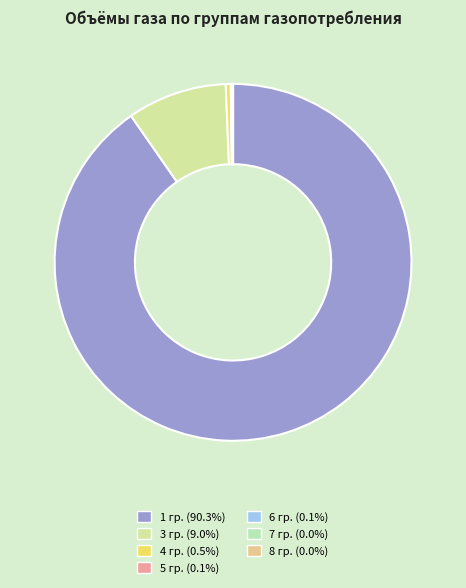

Rank the categories by value from lowest to highest.

7 гр., 8 гр., 6 гр., 5 гр., 4 гр., 3 гр., 1 гр.